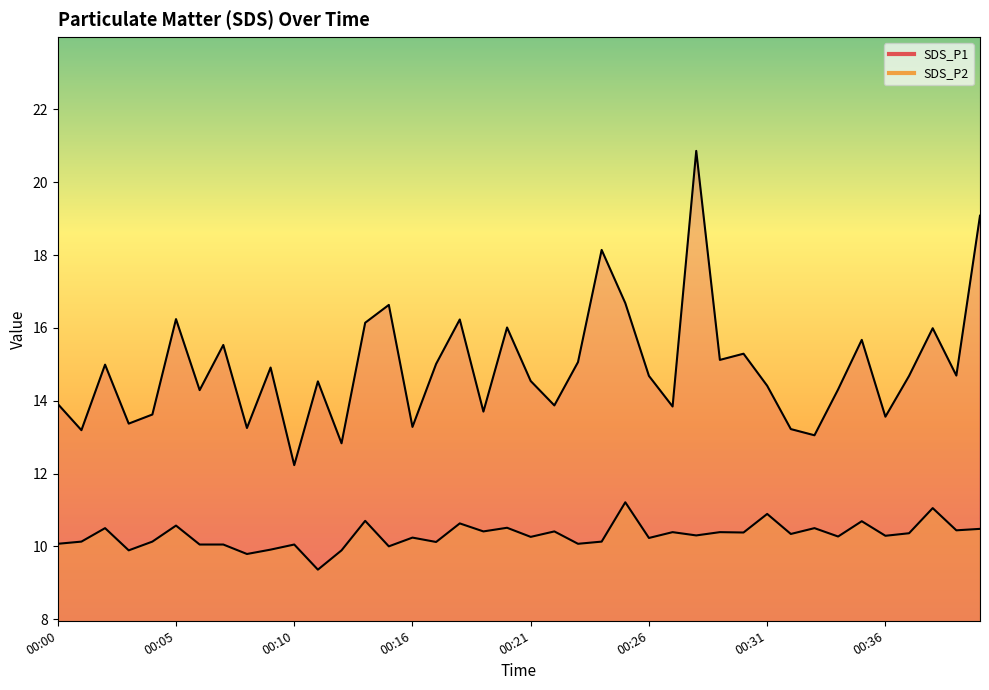

At which category is the sum across all series the highest?

00:28